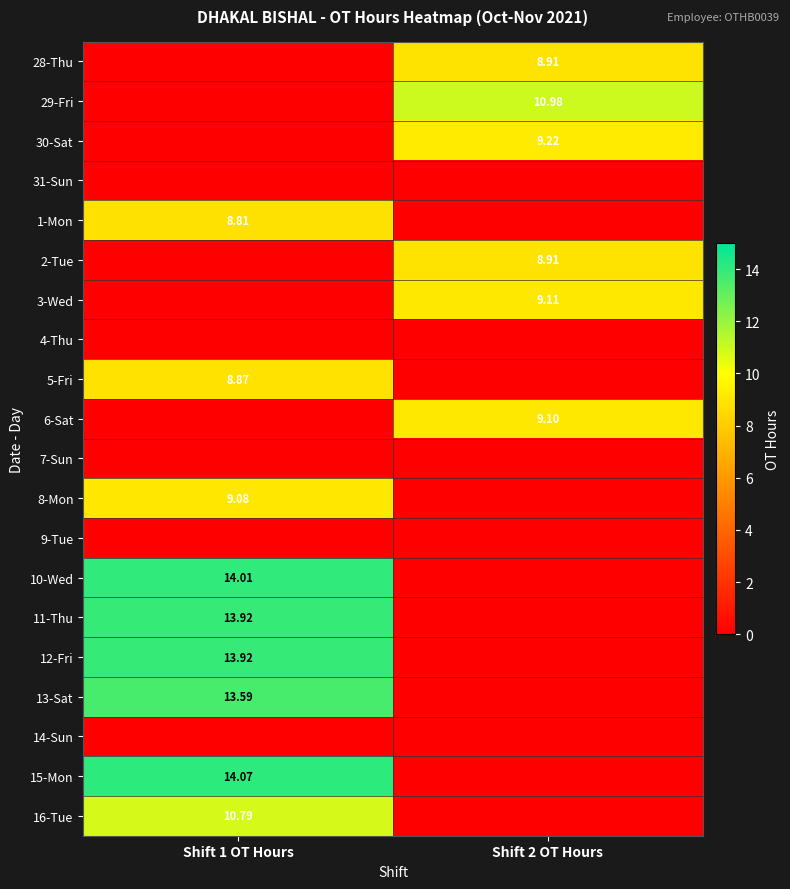

Between Shift 1 OT Hours and Shift 2 OT Hours, which is larger?

Shift 2 OT Hours